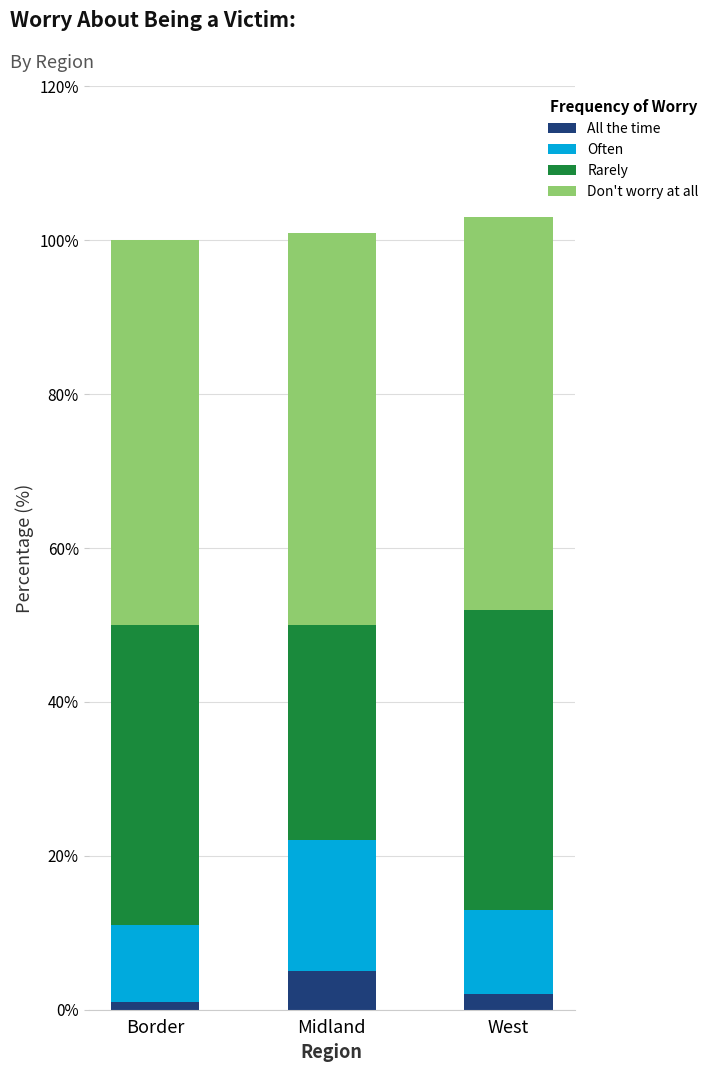

What is the highest value of the All the time series?

5